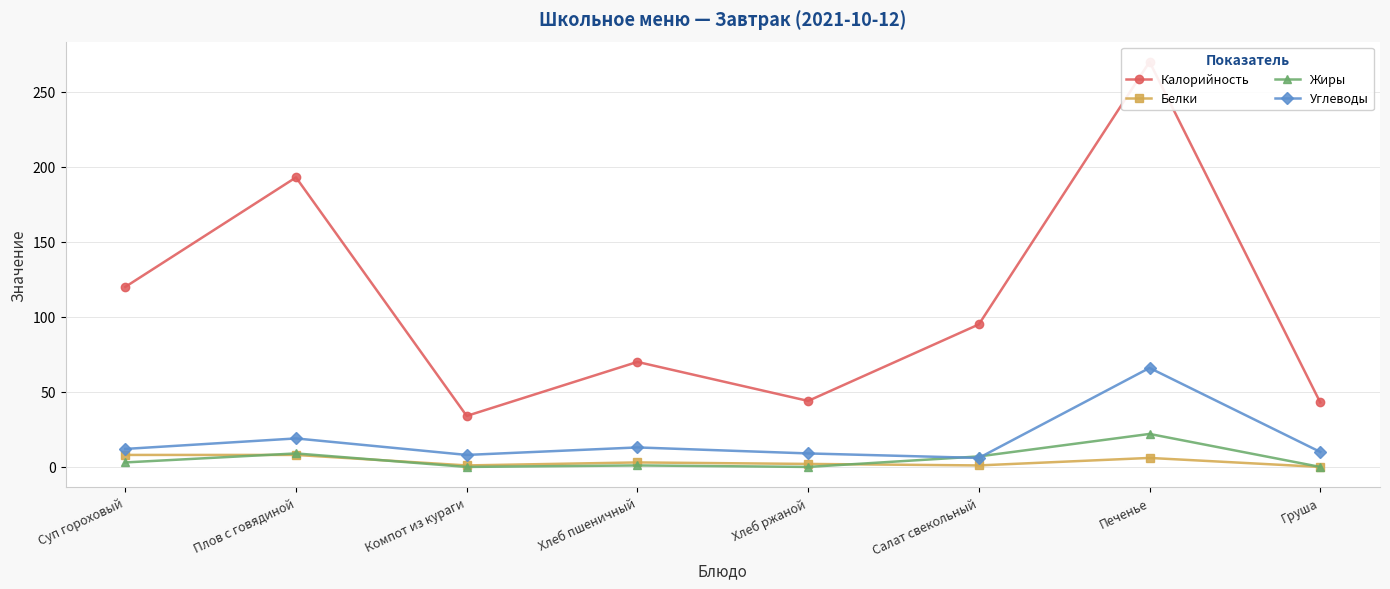

True or false: Углеводы and Калорийность cross at least once.

False